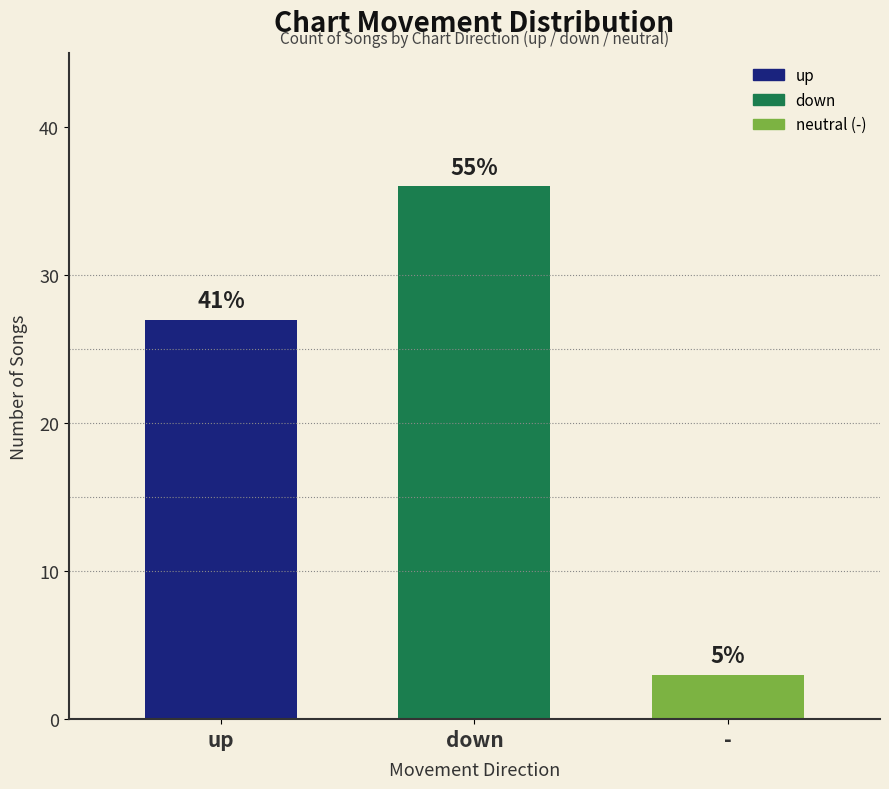

Are the bars horizontal?

No